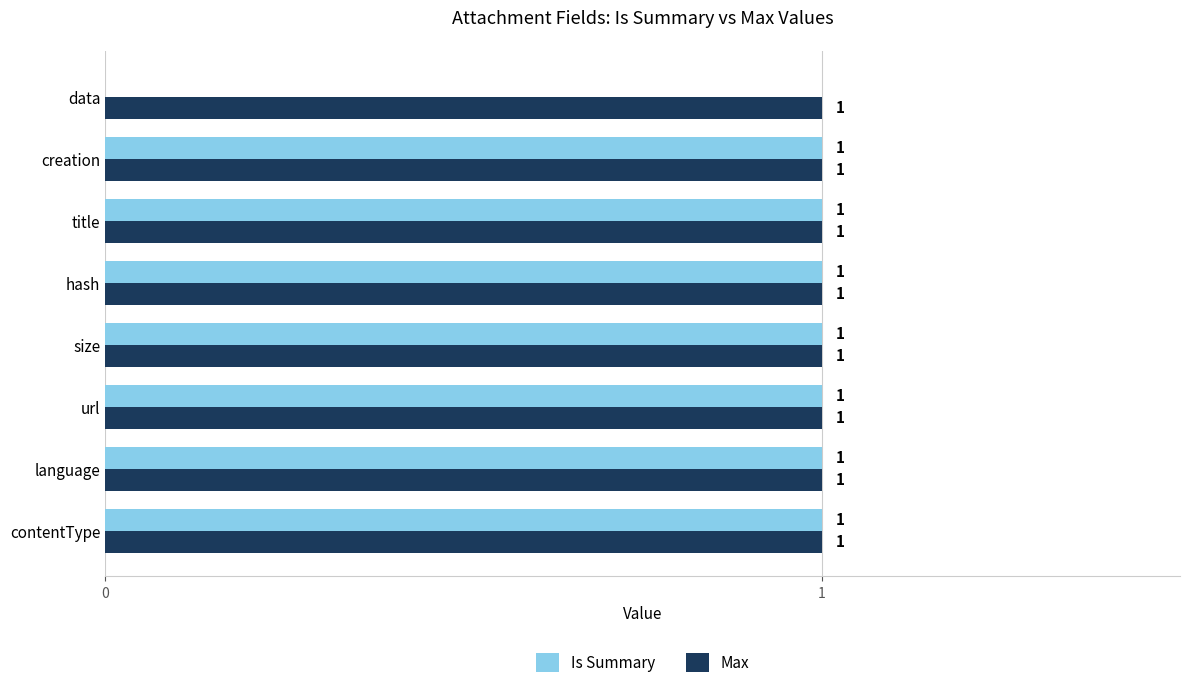

Is it true that Max equals 1 at contentType?

True